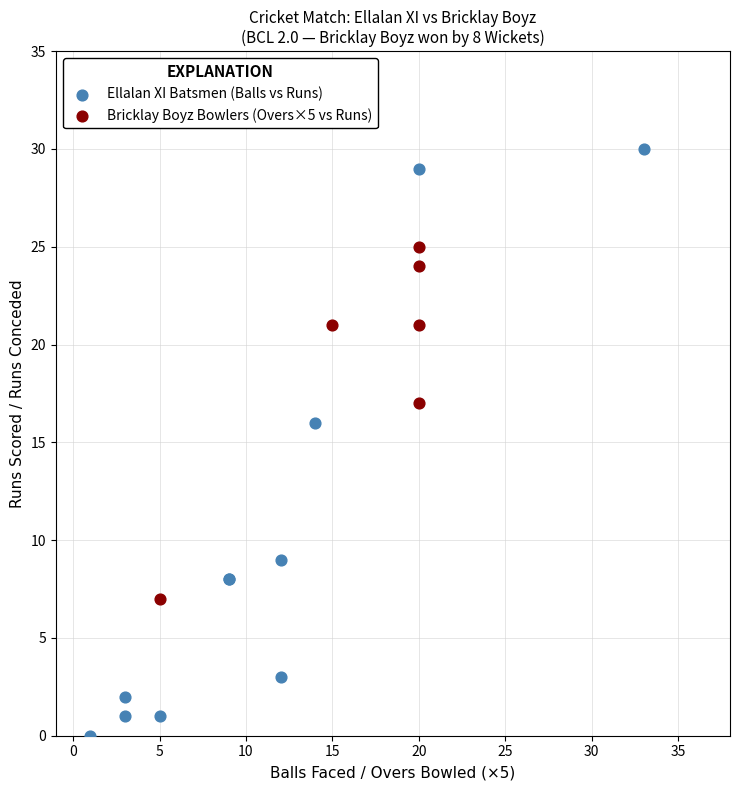

Which series reaches the minimum Y coordinate?

Ellalan XI Batsmen (Balls vs Runs)